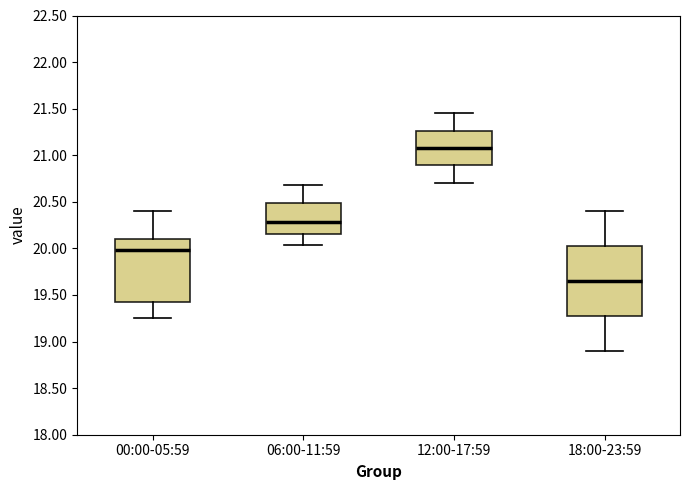

Where does the upper whisker of the box for 06:00-11:59 end on the y-axis? The values are not printed on the chart, so give them approximately, as read against the axis.

20.70